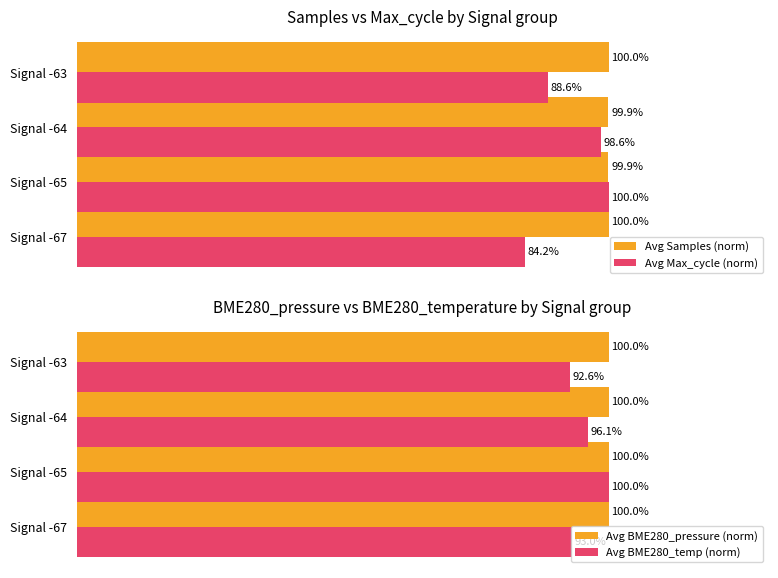

At how many categories does at least one series exceed 95?

4